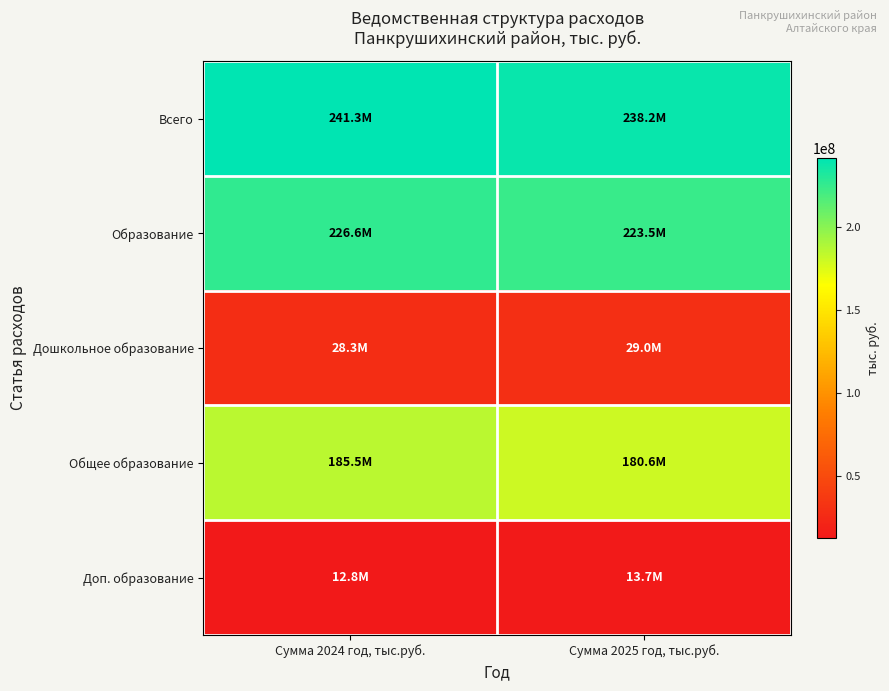

How many series are shown in this chart?

5